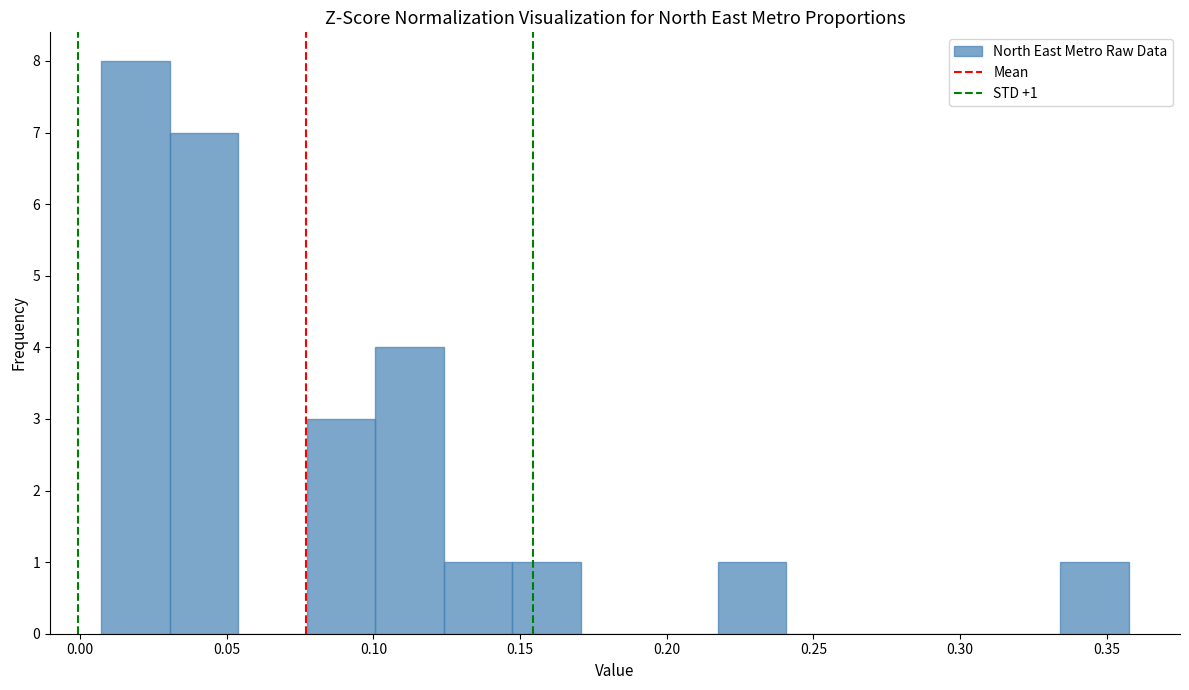

Which range on the x-axis has the tallest bar?

0.005 to 0.030